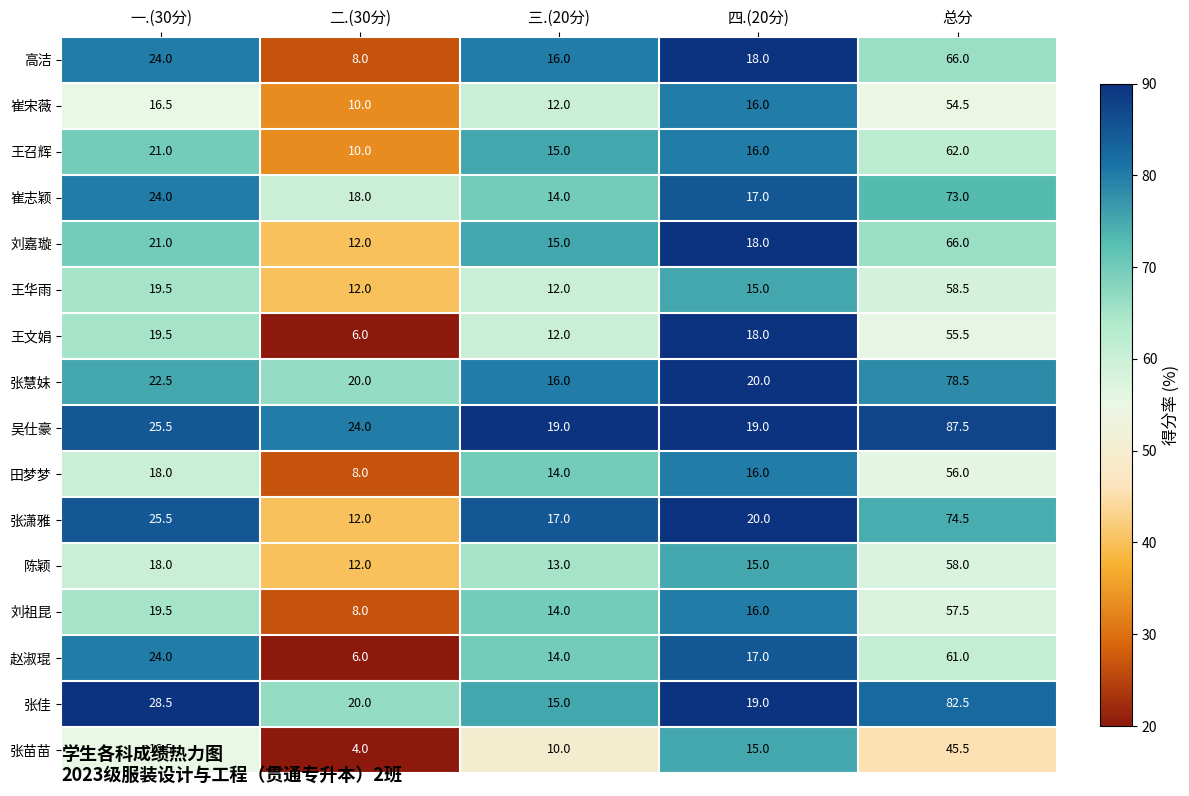

At which label does 崔宋薇 reach its minimum?

二.(30分)